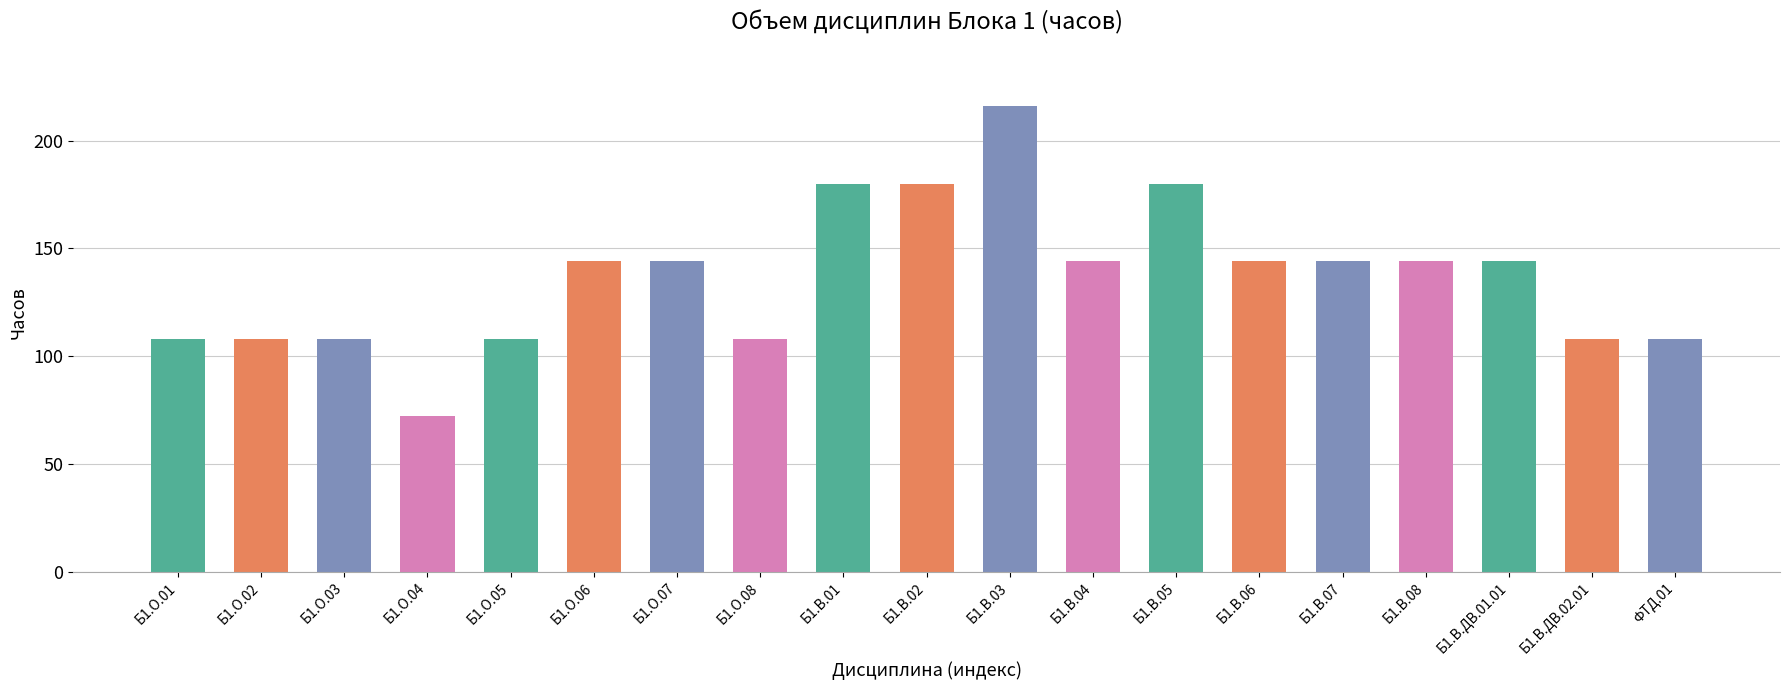

The value at Б1.В.06 is 68. True or false?

False